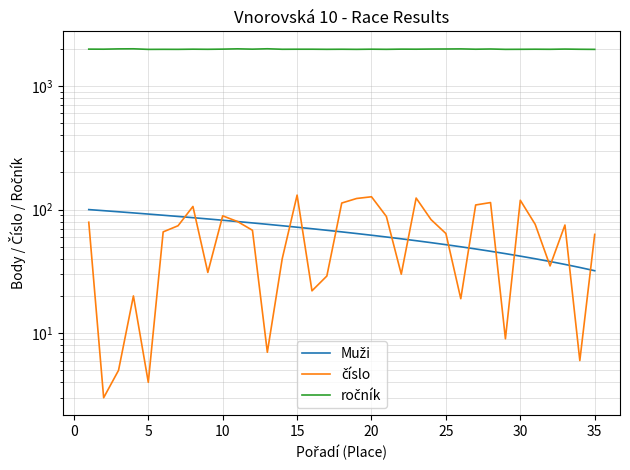

Rank the series by their maximum value, from lowest to highest.

Muži, číslo, ročník